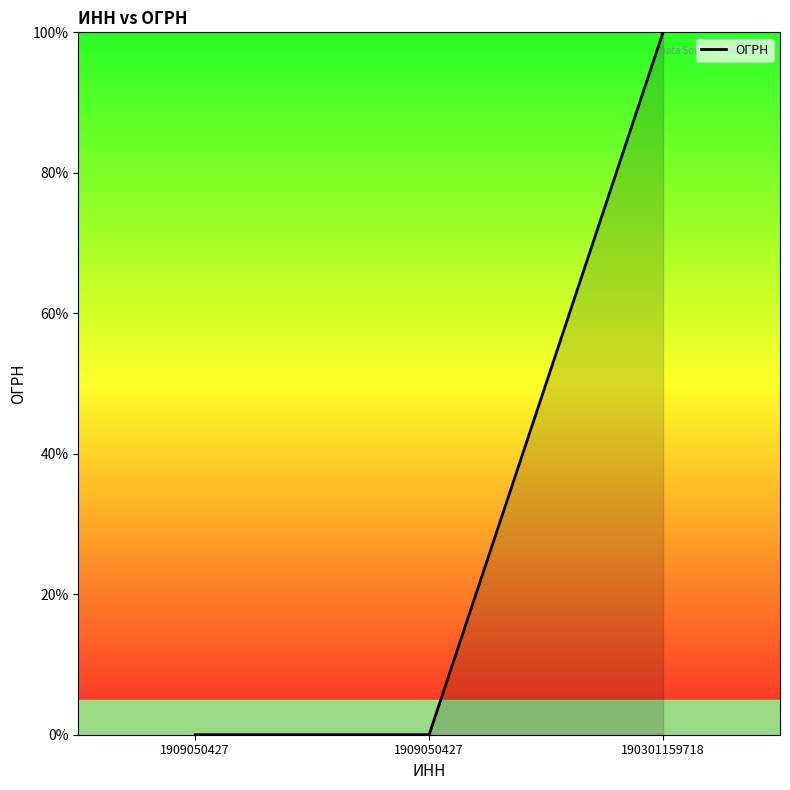

Reading right to left, list all the values displayed in this chart.

190301159718=100	1909050427=0	1909050427=0